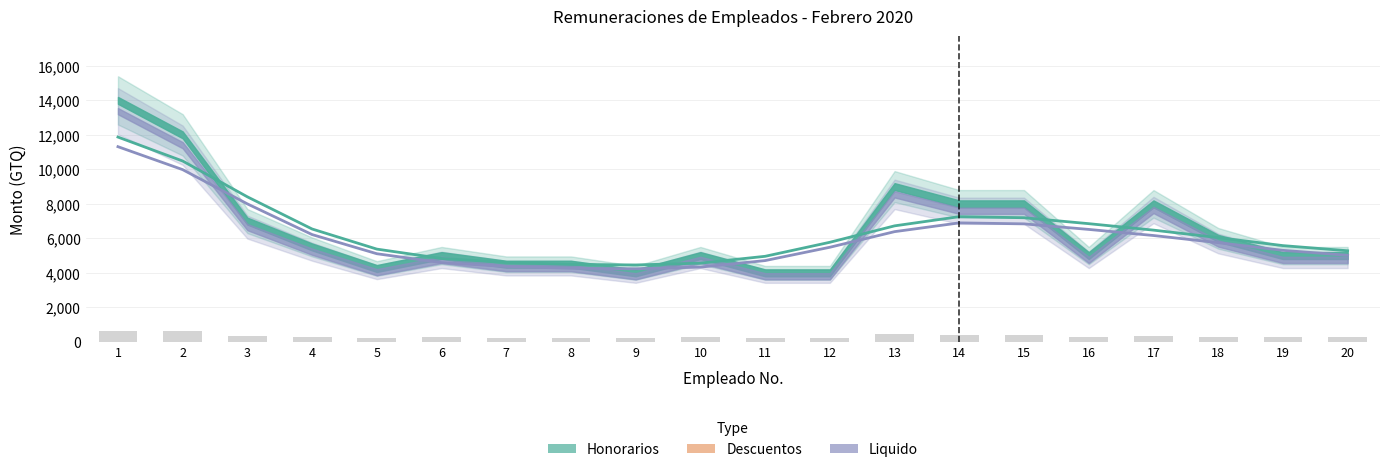

At which label is the value closest to 412?

14